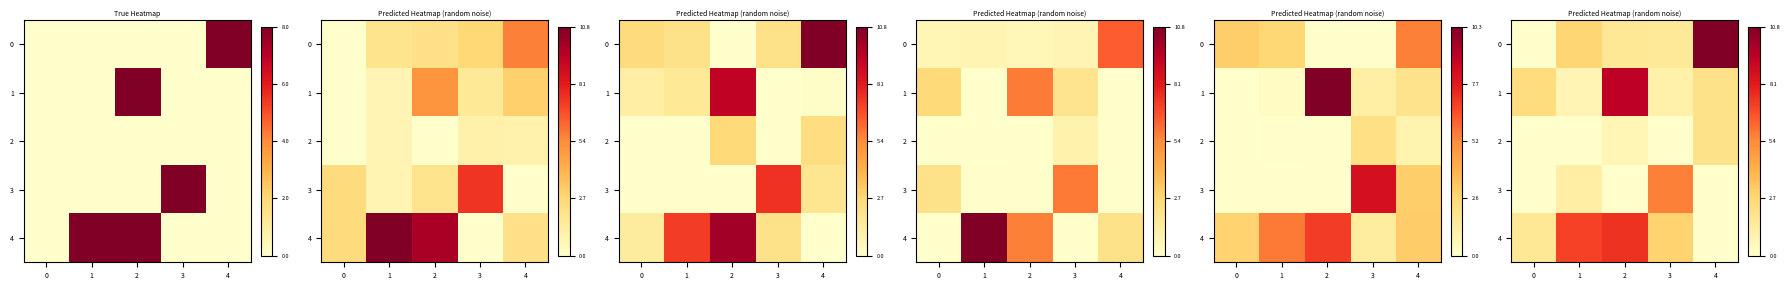

What is the difference between the maximum and second lowest values in the row_1 series?

8.3